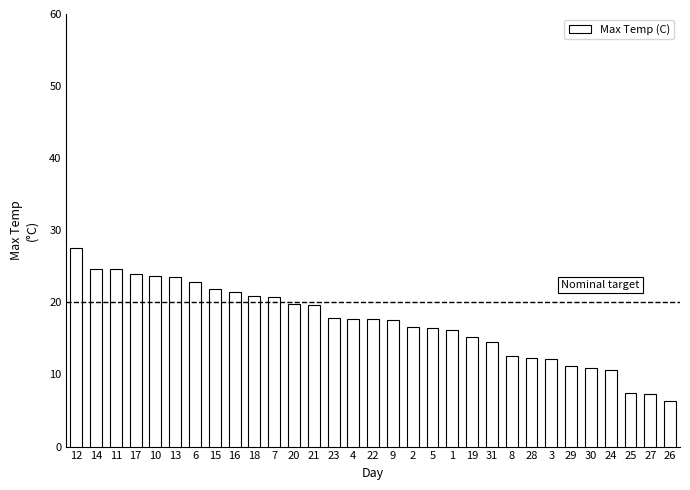

Does the chart contain stacked bars?

No